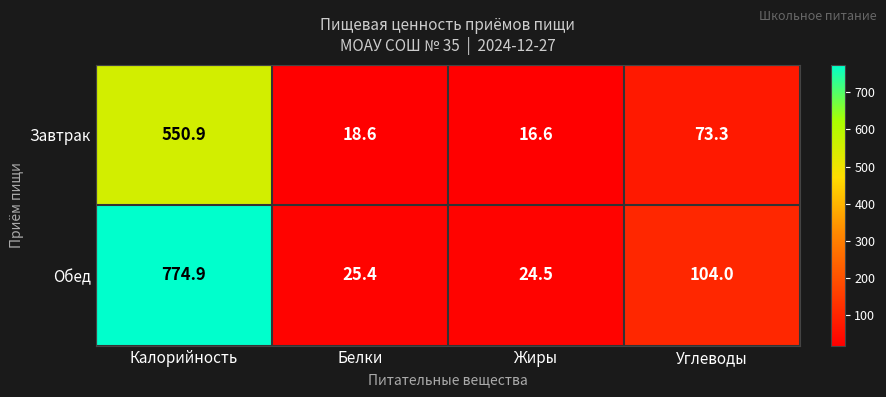

What is the spread (max minus min) of values at Жиры?

7.9